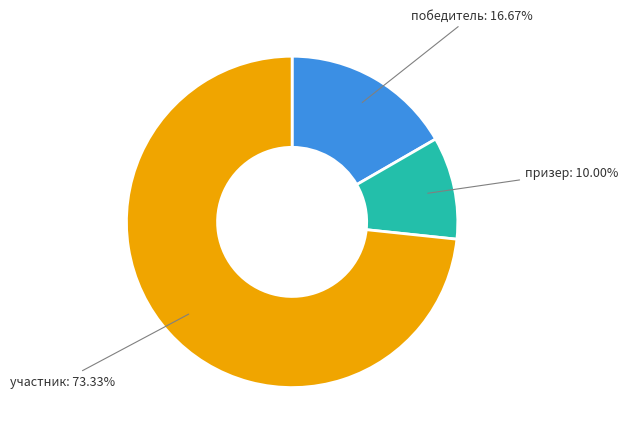

Count the number of slices in the pie.

3